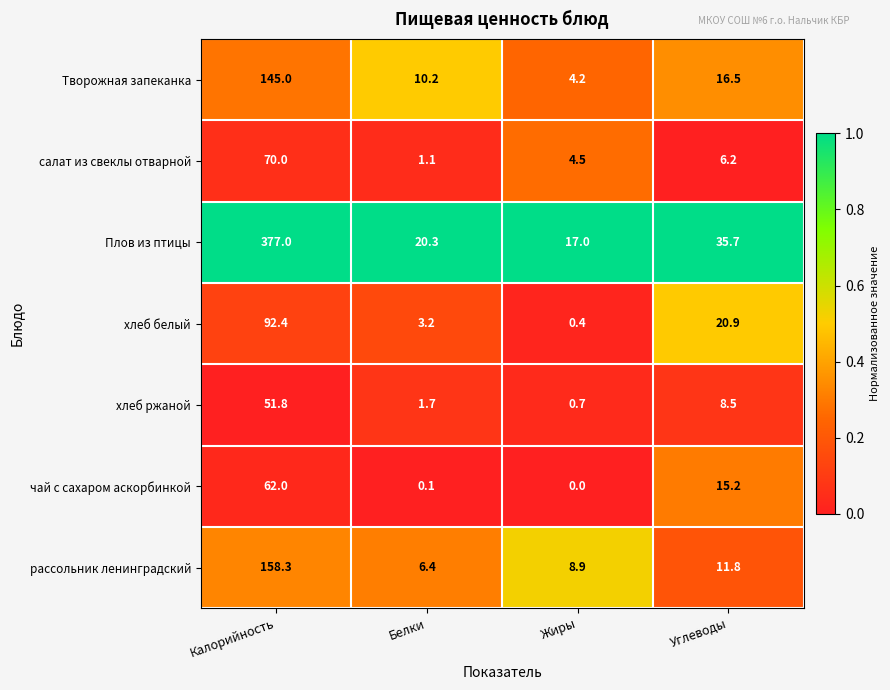

The хлеб белый series shows 29.6 at Углеводы. True or false?

False